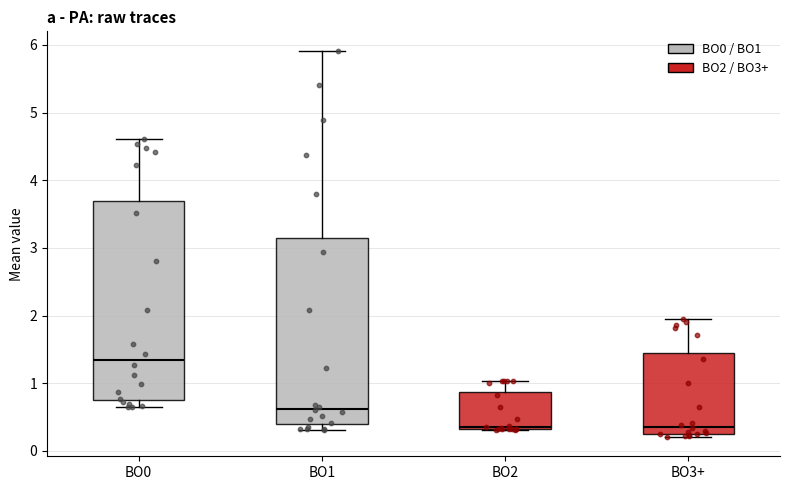

Reading left to right, read every box against the y-axis: the position of its median line, the range the box covers, and the ends of its whiskers. The values are not printed on the chart, so give them approximately, as read against the axis.

BO0: median 1.3, box 0.8 to 3.7, whiskers 0.6 to 4.6
BO1: median 0.6, box 0.4 to 3.2, whiskers 0.3 to 5.9
BO2: median 0.4, box 0.3 to 0.9, whiskers 0.3 to 1.0
BO3+: median 0.4, box 0.3 to 1.5, whiskers 0.2 to 2.0